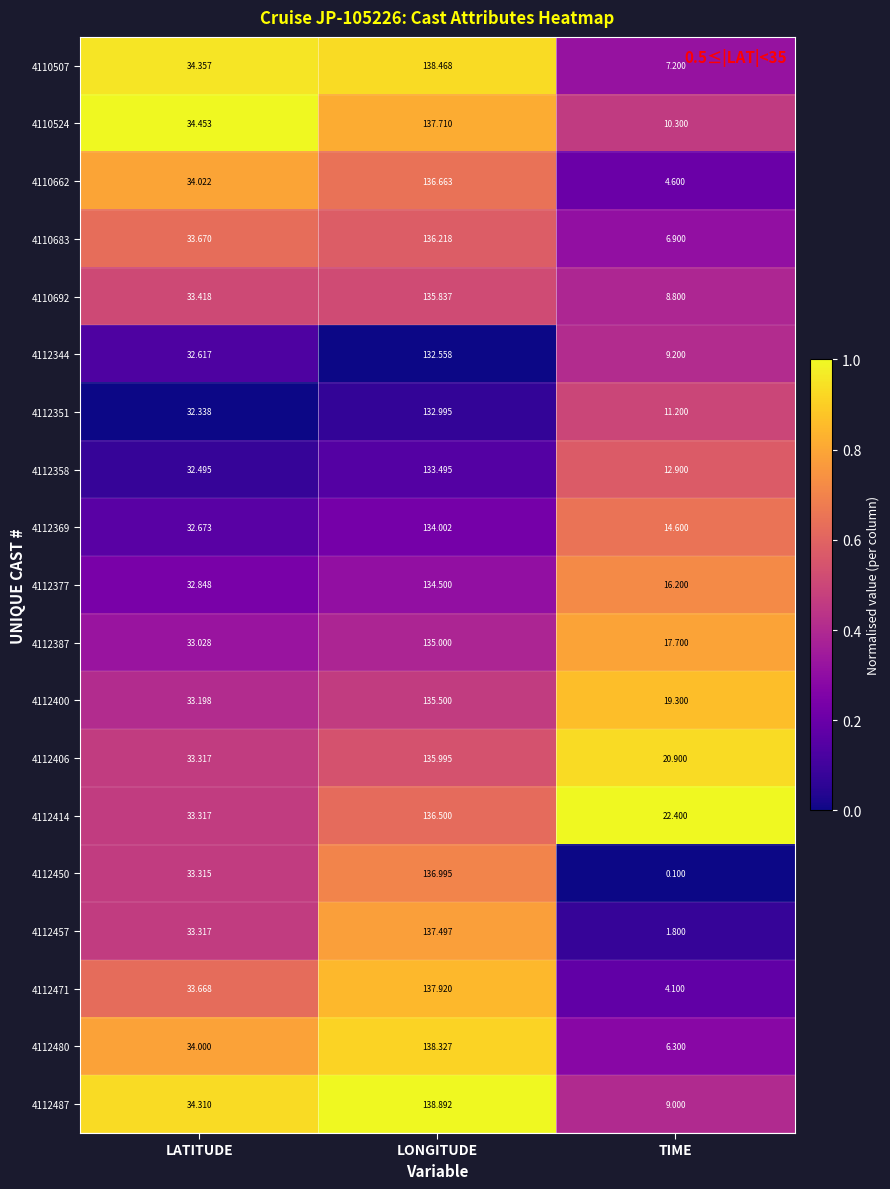

Which label corresponds to the smallest value in the chart?

TIME